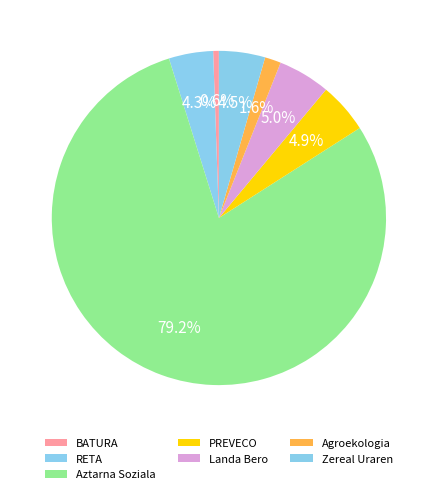

What is the smallest slice in the pie chart?

BATURA